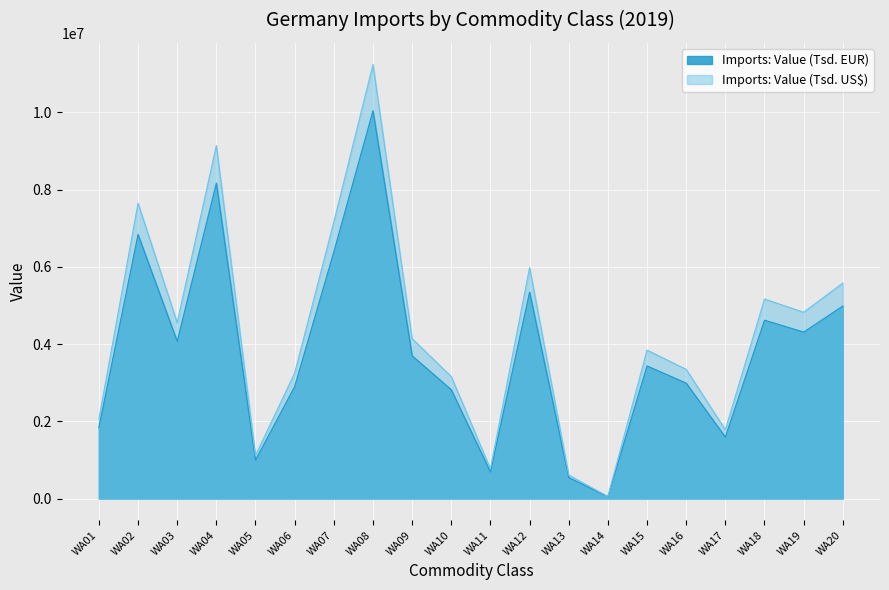

List the labels in order of Imports: Value (Tsd. EUR) value, largest first.

WA08, WA04, WA02, WA07, WA12, WA20, WA18, WA19, WA03, WA09, WA15, WA16, WA06, WA10, WA01, WA17, WA05, WA11, WA13, WA14